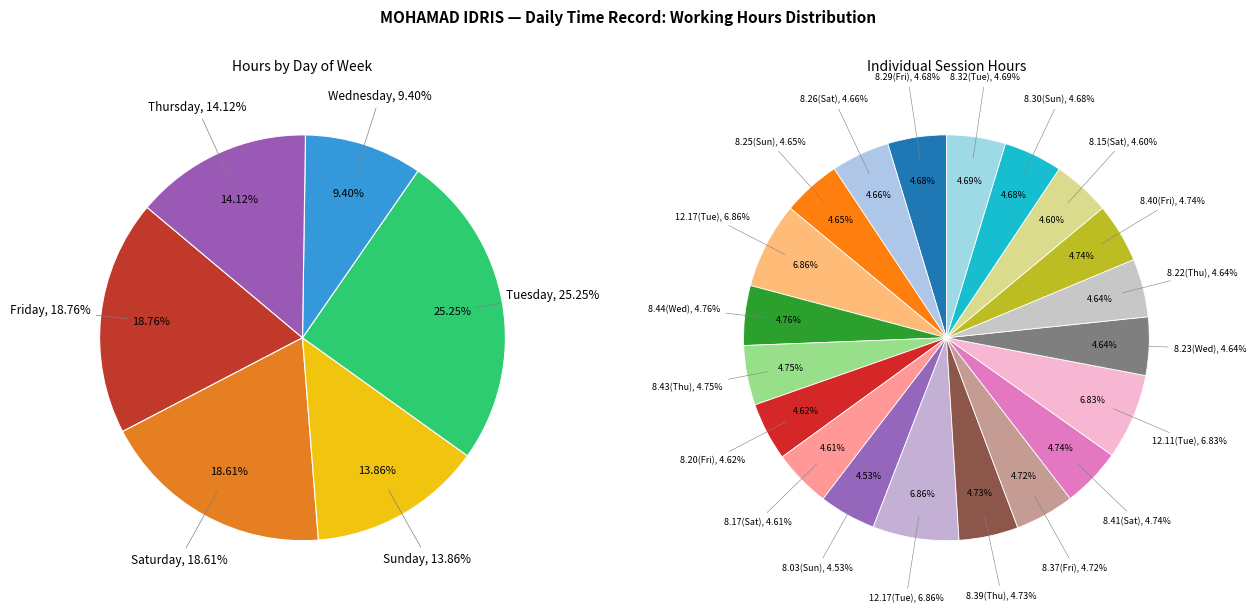

Is Sun_3 the majority of the pie?

No